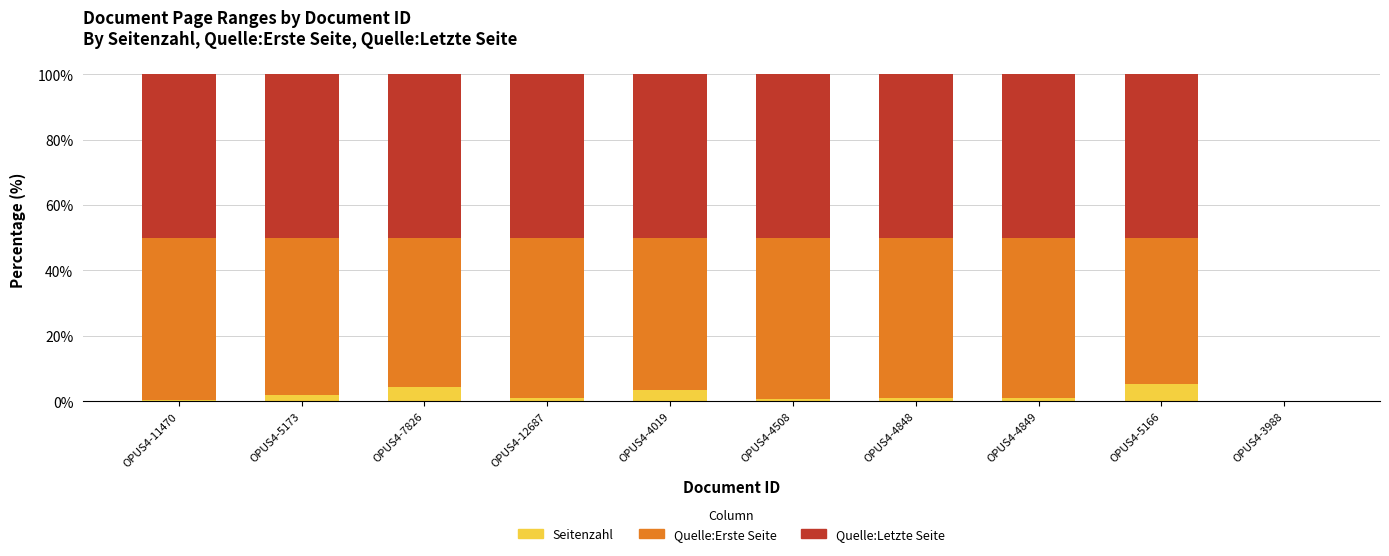

What are all the series names shown in the legend?

Seitenzahl, Quelle:Erste Seite, Quelle:Letzte Seite